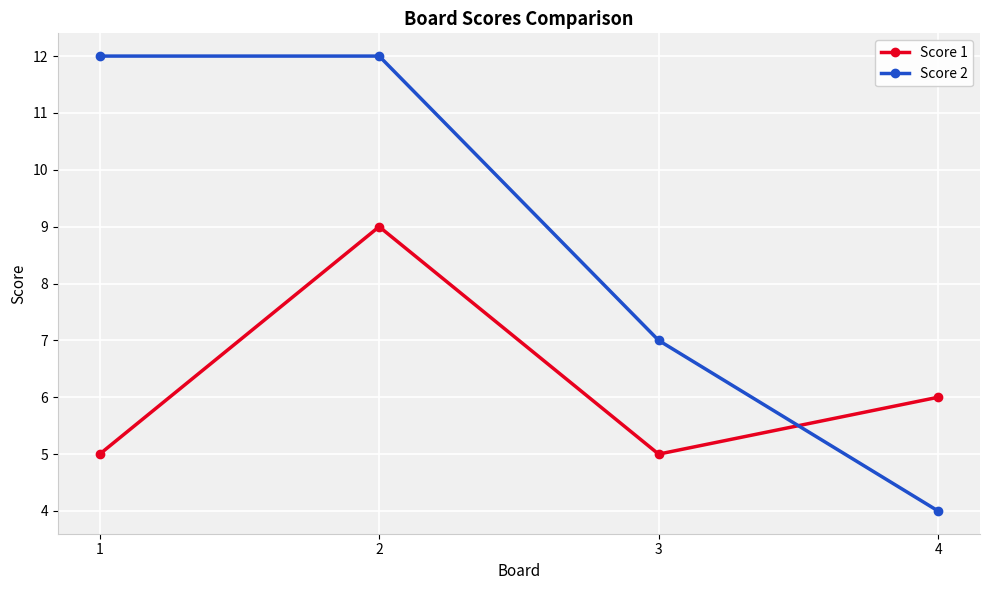

Count the number of categories in the chart.

4